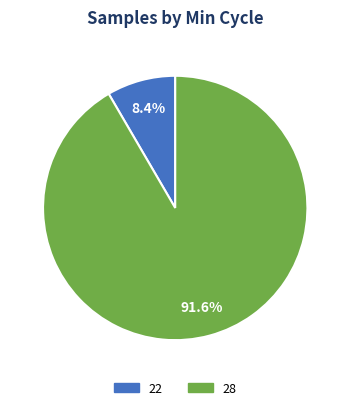

Rank the categories by value from highest to lowest.

28, 22